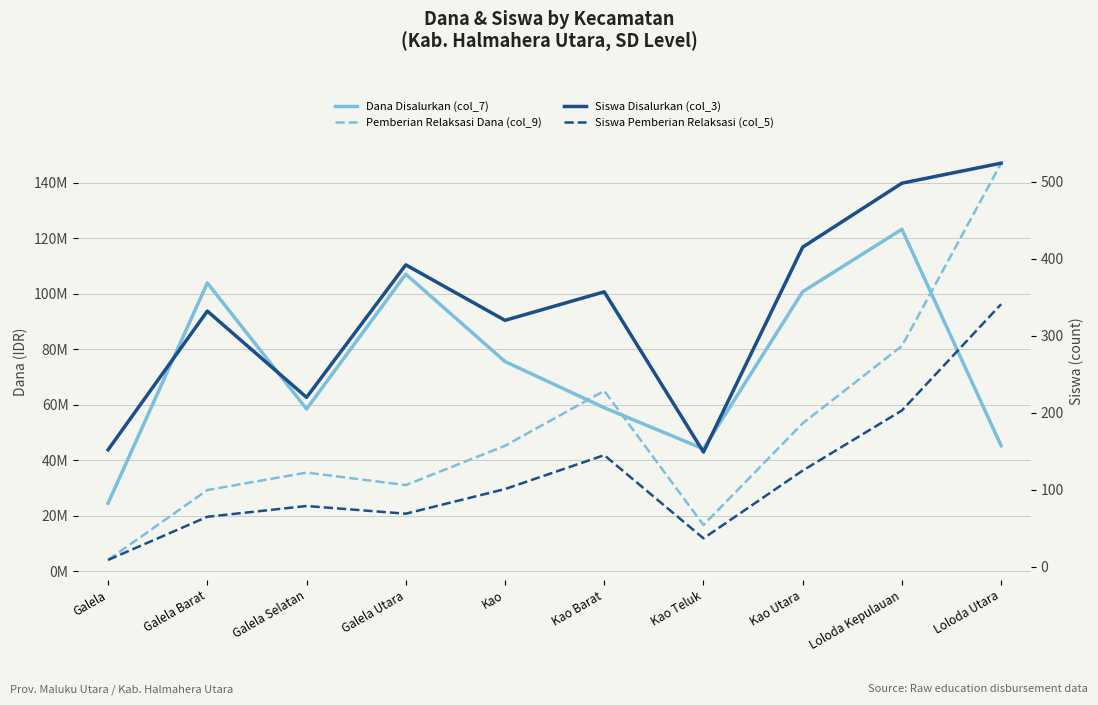

What is the minimum value shown in the chart?

9